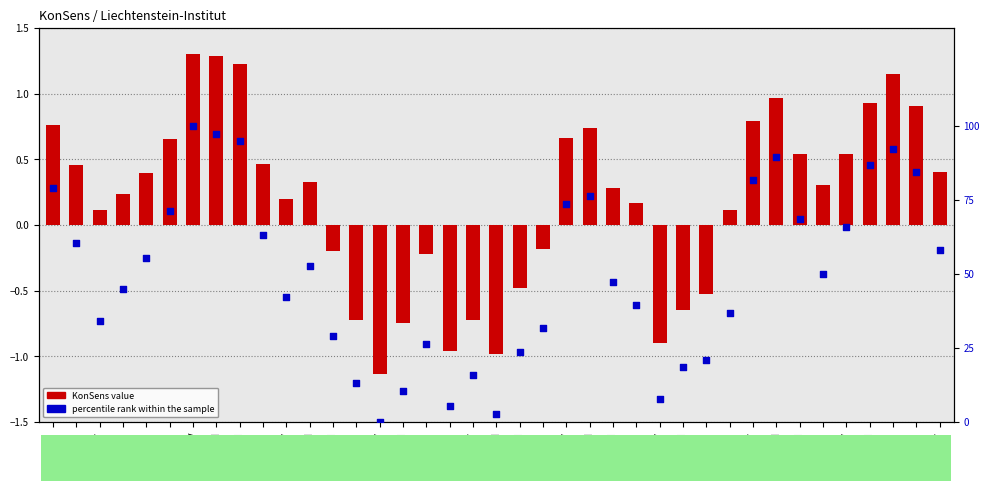

At which category is the sum across all series the highest?

1999-IV